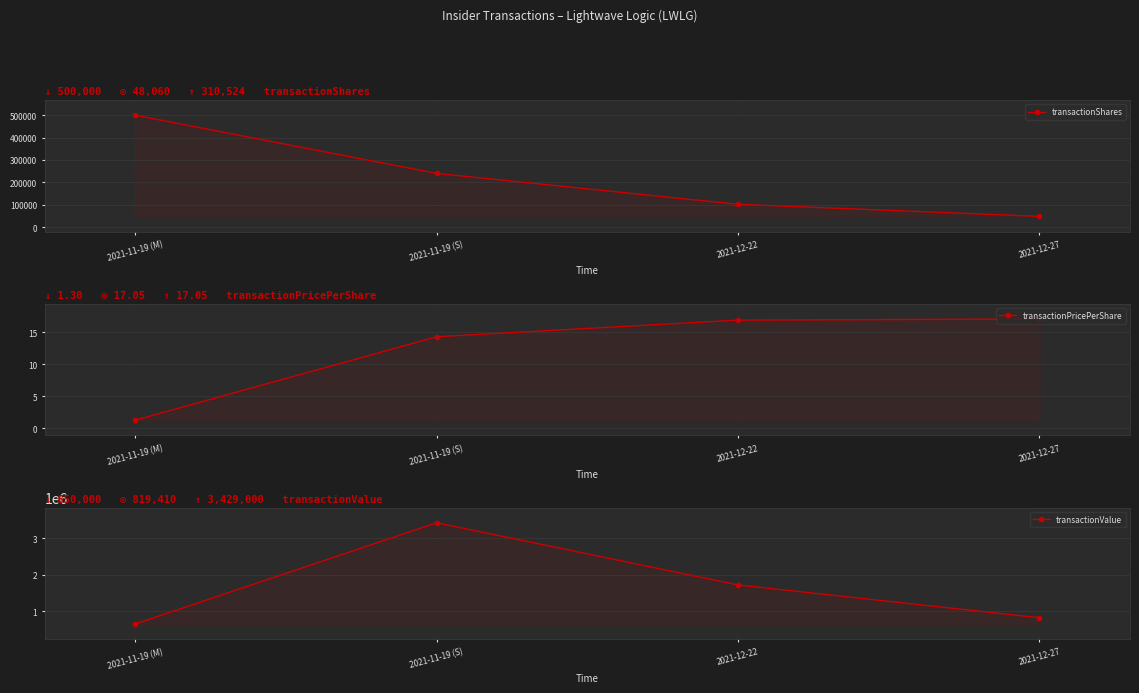

What is the total value across all series at 2021-11-19 (S)?

3669014.3